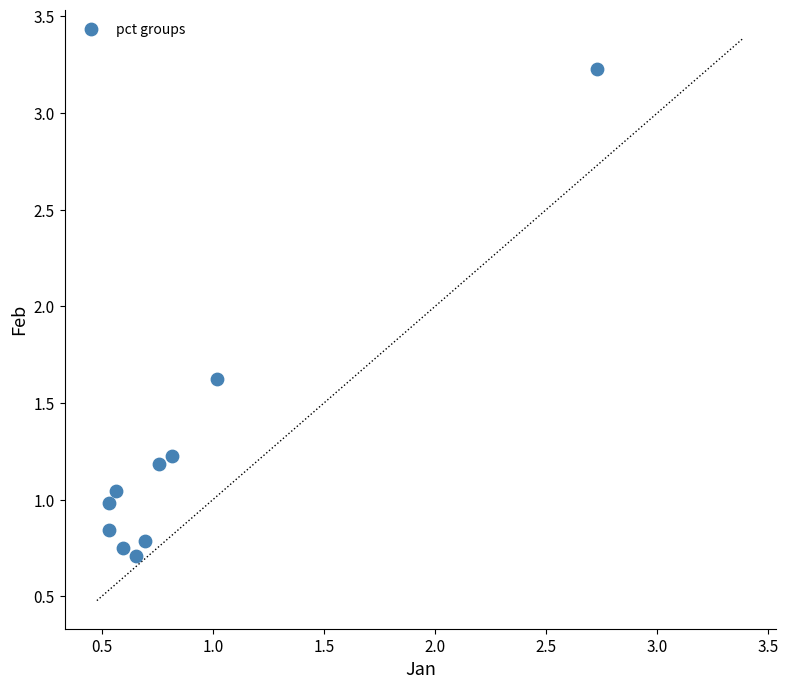

What is the average Y value?

1.2